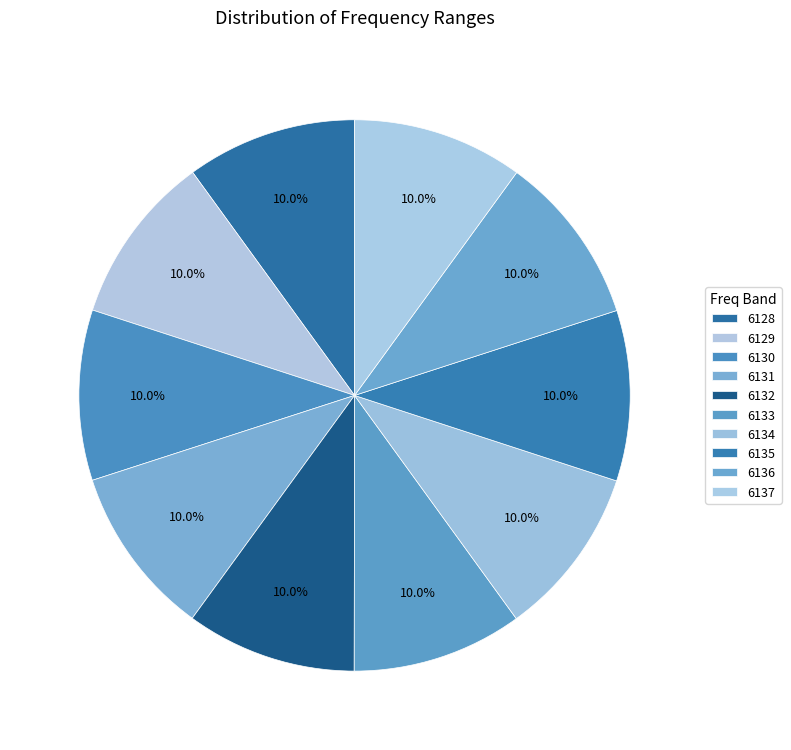

Count the number of slices in the pie.

10